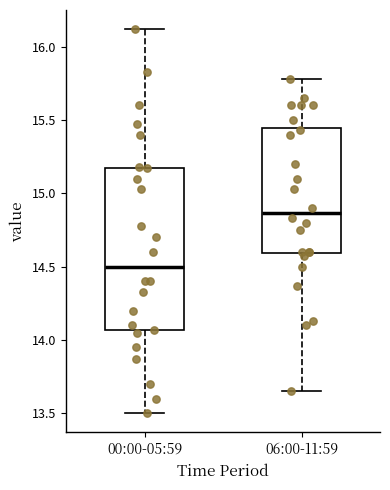

Comparing the boxes themselves (not the whiskers), which one is the tallest?

00:00-05:59